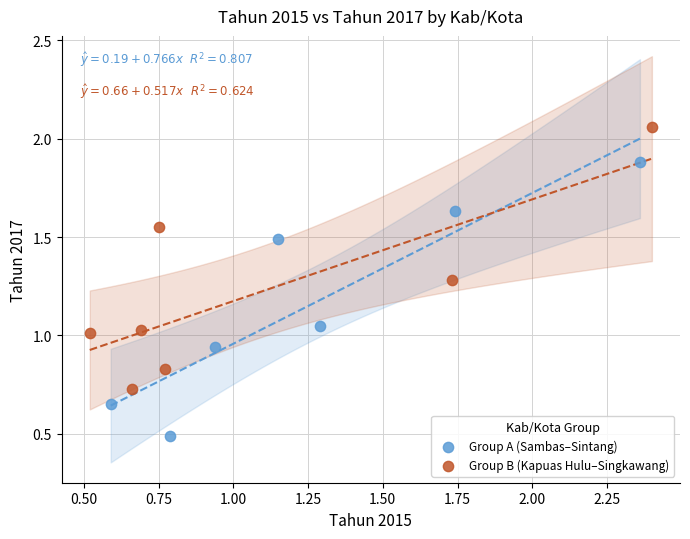

Which series contains the highest Y value?

Group B (Kapuas Hulu–Singkawang)